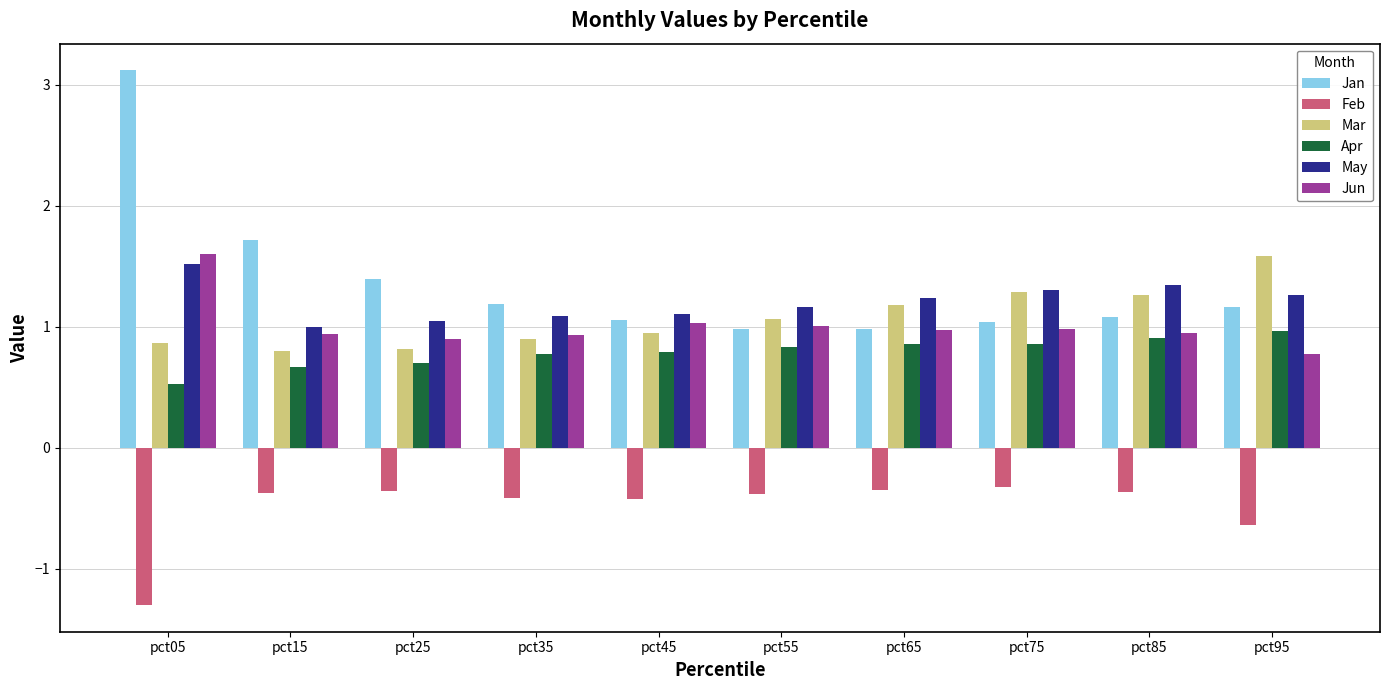

The value of Jan at pct85 is 1.4. True or false?

False